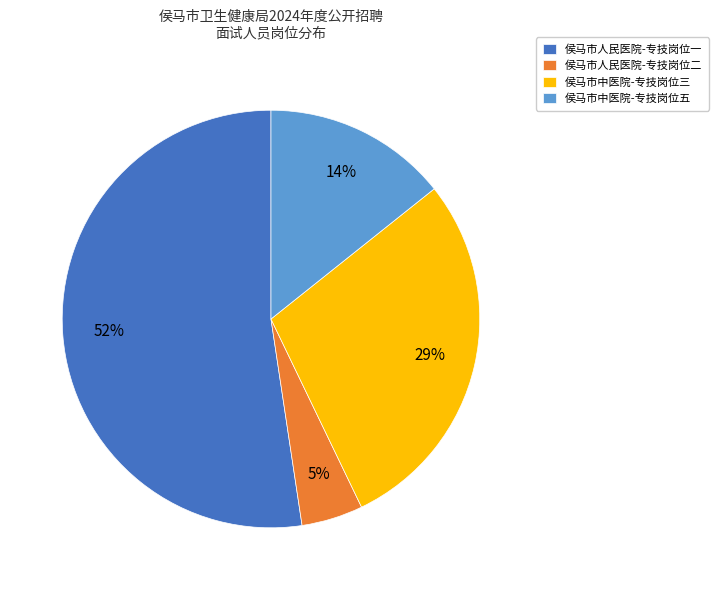

What is the majority slice?

侯马市人民医院-专技岗位一